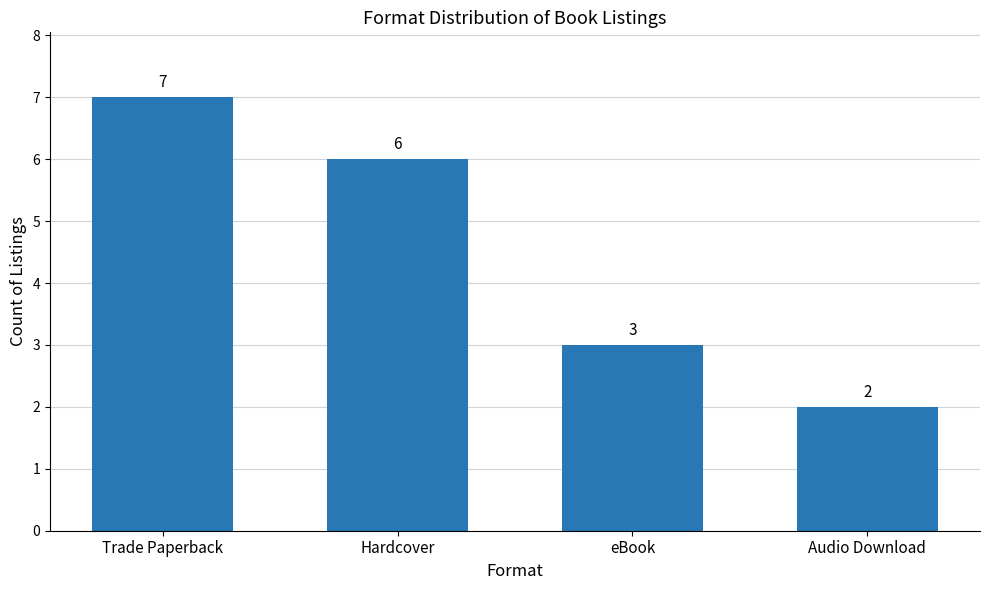

What is the value of the 3rd bar from the left?

3